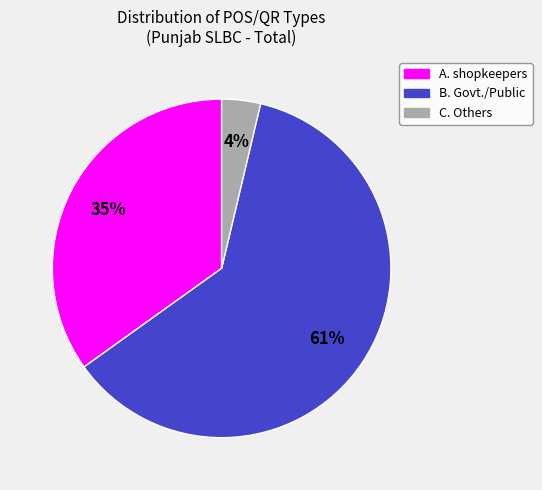

To the nearest percent, what portion does A. shopkeepers represent?

35%